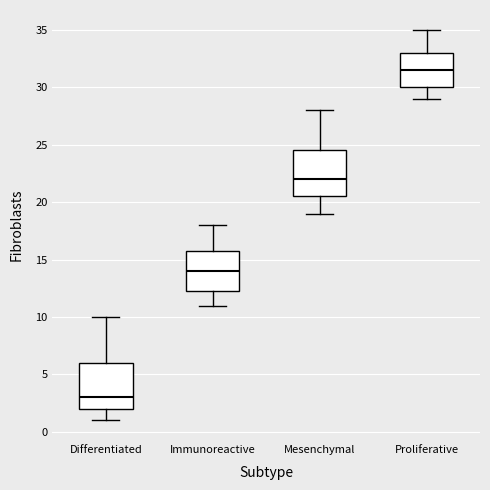

Reading left to right, transcribe this box plot: for each box, give where its median line is, the range the box spans, and where its two whiskers end, as read against the y-axis. The values are not printed on the chart, so give them approximately, as read against the axis.

Differentiated: median 3.0, box 2.0 to 6.0, whiskers 1.0 to 10.0
Immunoreactive: median 14.0, box 12.5 to 16.0, whiskers 11.0 to 18.0
Mesenchymal: median 22.0, box 20.5 to 24.5, whiskers 19.0 to 28.0
Proliferative: median 31.5, box 30.0 to 33.0, whiskers 29.0 to 35.0